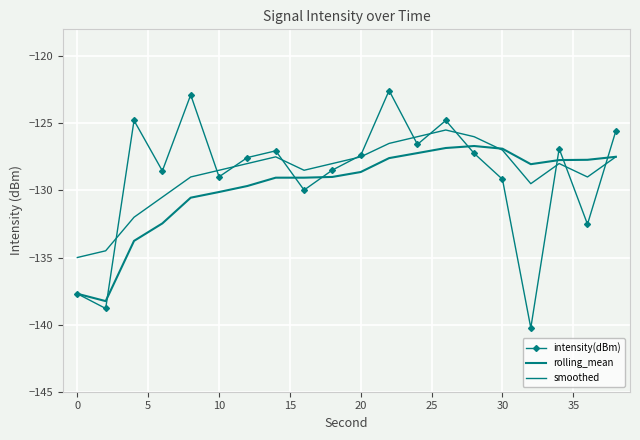

Reading right to left, what are all the values shown in this chart?

intensity(dBm): -125.6	-132.5	-126.9	-140.2	-129.2	-127.2	-124.8	-126.6	-122.6	-127.4	-128.5	-130.0	-127.1	-127.6	-129.0	-122.9	-128.5	-124.8	-138.8	-137.7
rolling_mean: -127.5	-127.7	-127.7	-128.0	-126.9	-126.7	-126.8	-127.2	-127.6	-128.6	-129.0	-129.1	-129.1	-129.7	-130.1	-130.5	-132.5	-133.8	-138.2	-137.7
smoothed: -127.5	-129.0	-128.0	-129.5	-127.0	-126.0	-125.5	-126.0	-126.5	-127.5	-128.0	-128.5	-127.5	-128.0	-128.5	-129.0	-130.5	-132.0	-134.5	-135.0